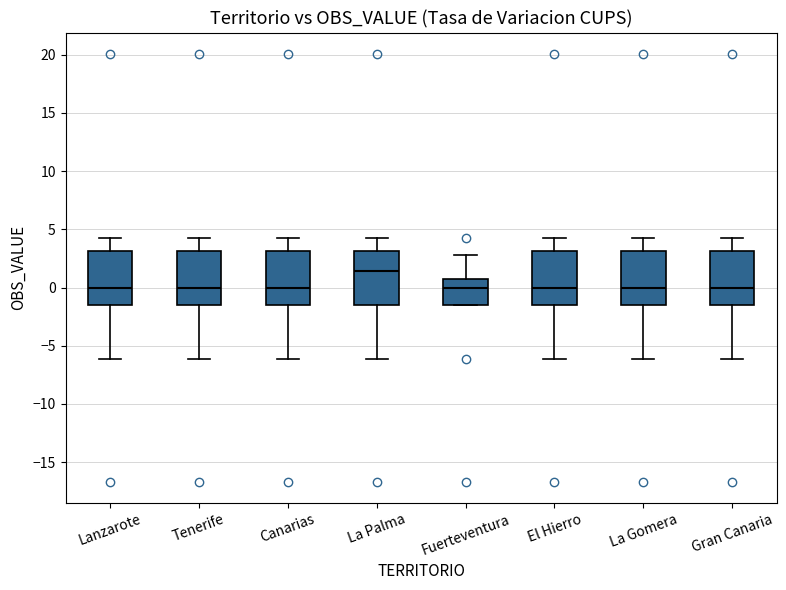

Where does the median line of the box for El Hierro sit on the y-axis? The values are not printed on the chart, so give them approximately, as read against the axis.

0.0